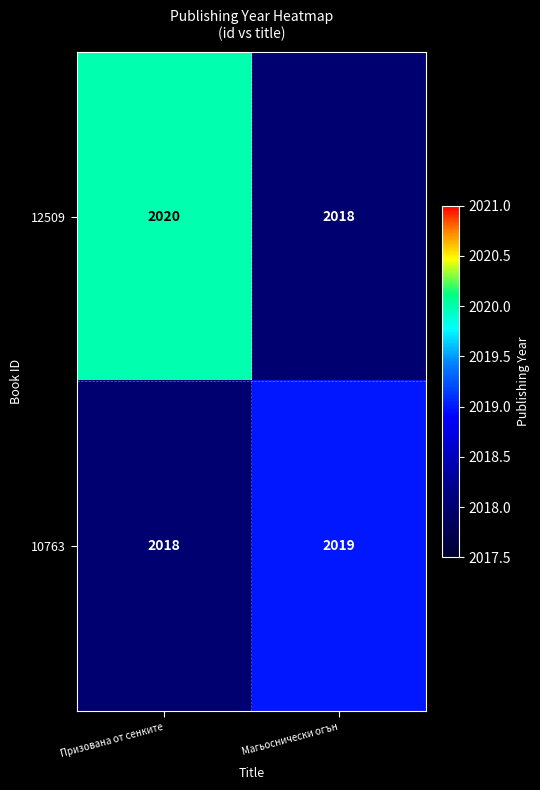

What is the difference between the highest and lowest values at Магьоснически огън?

1